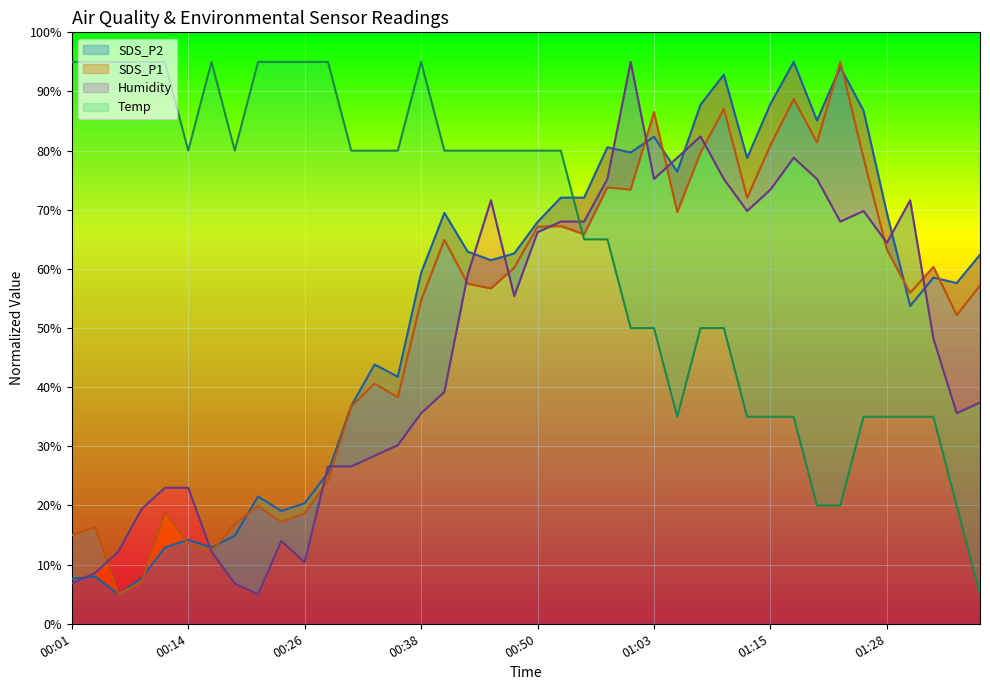

Is the value of Humidity at 00:43 greater than the value of SDS_P2 at 01:08?

No